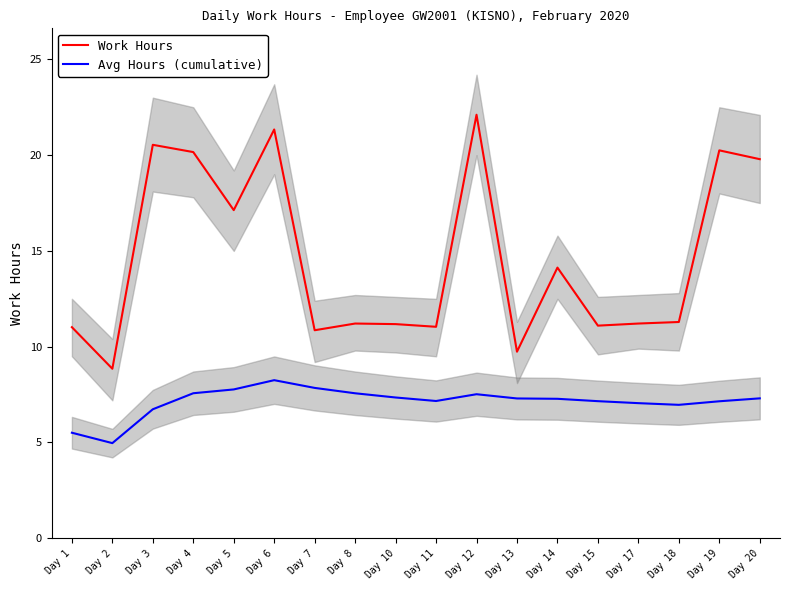

What is the total value across all series at Day 10?

18.5